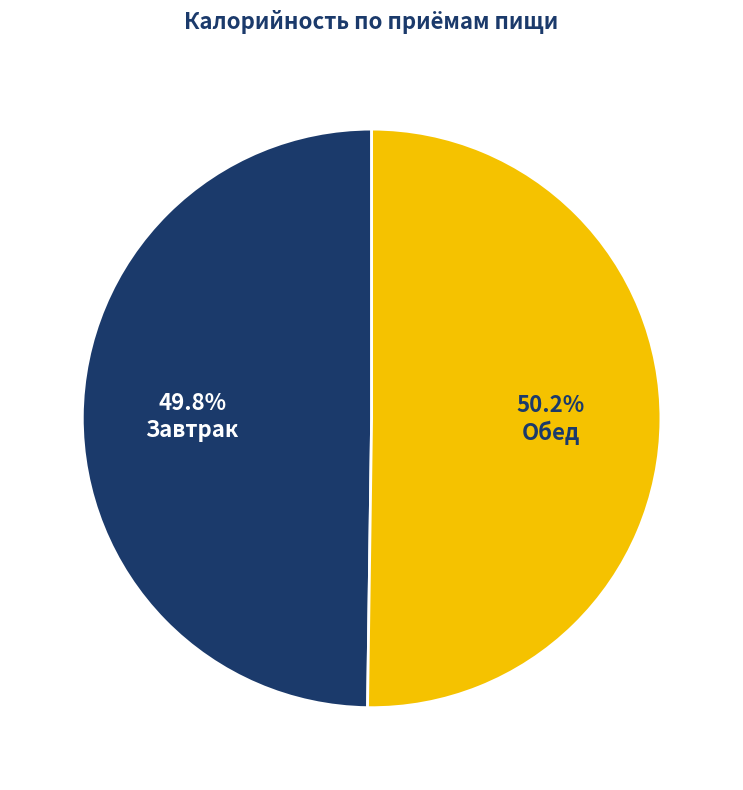

Approximately how many times larger is the value at Завтрак compared to Обед?

1.0